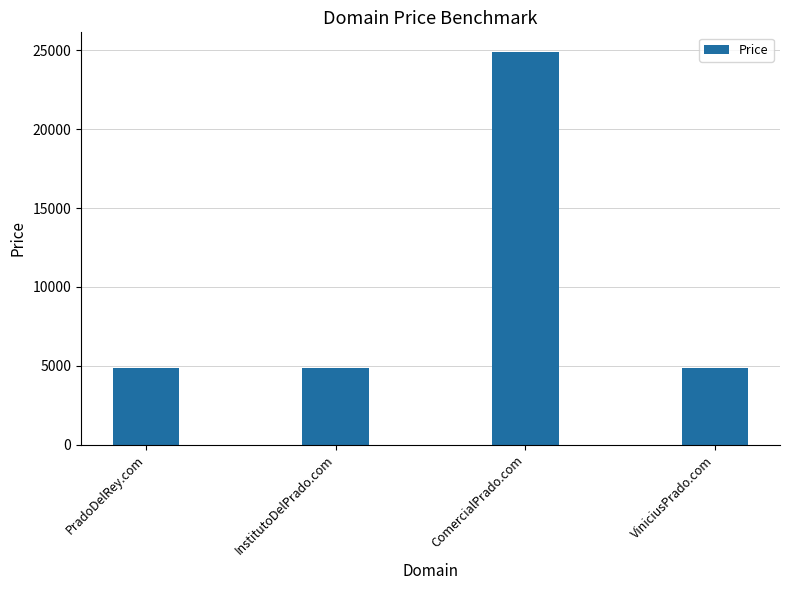

True or false: the data shows 2598 at ViniciusPrado.com.

False